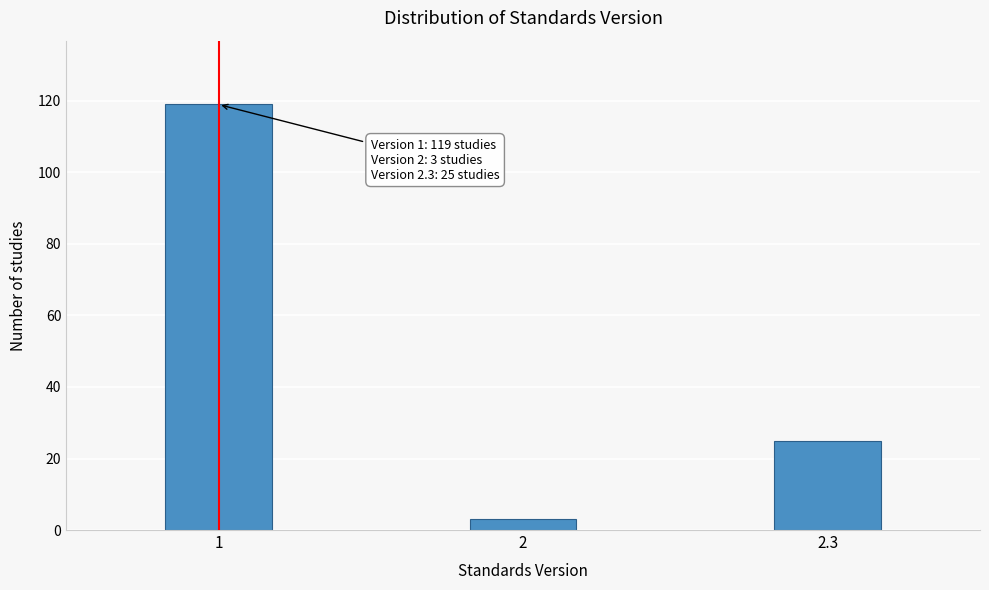

Reading left to right, list all the values displayed in this chart.

119	3	25